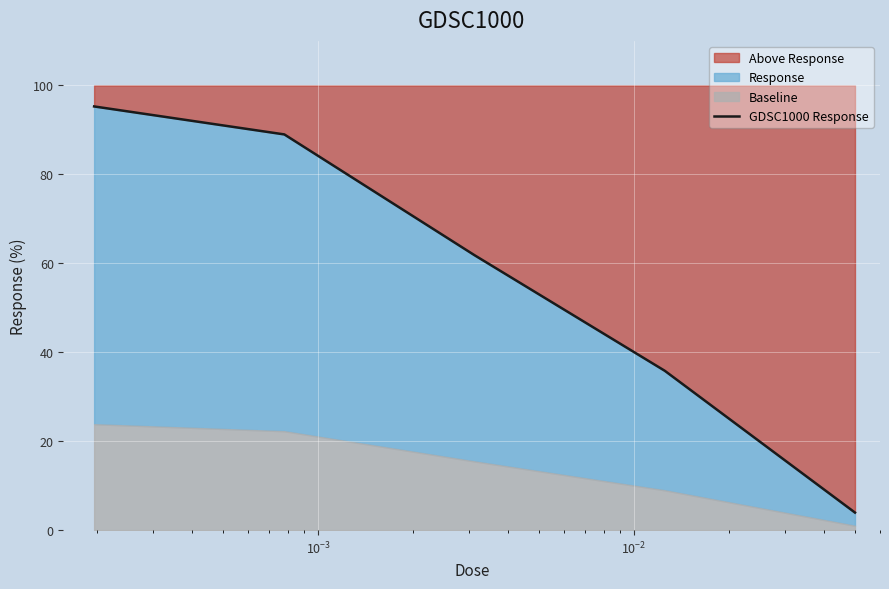

What is the maximum value for Above Response?

95.3